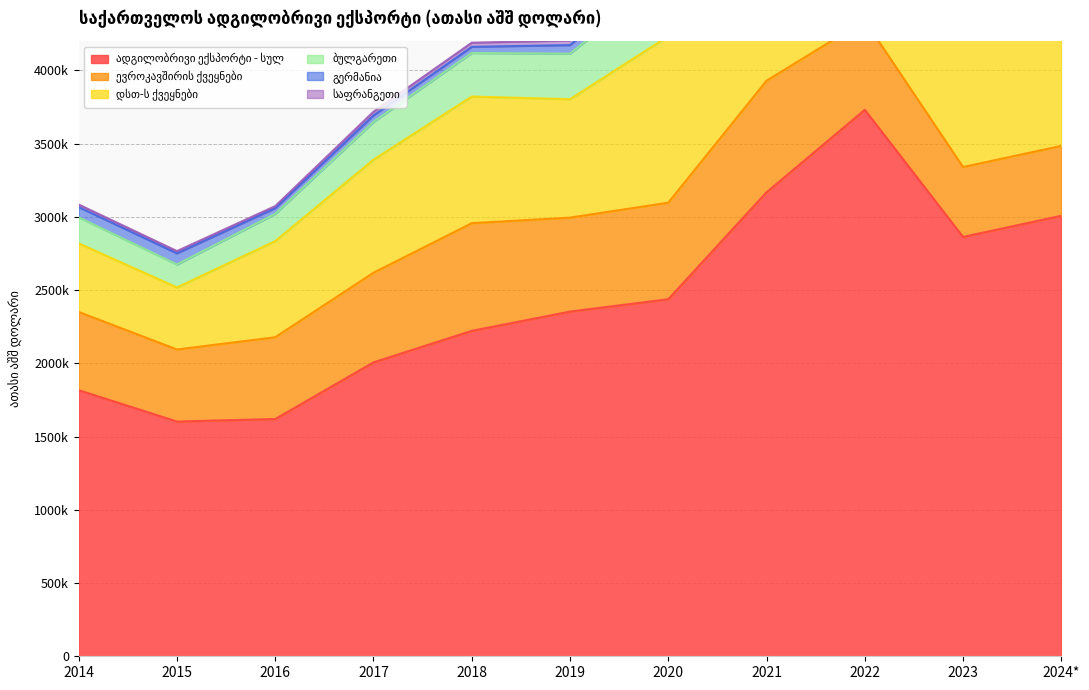

What is the spread (max minus min) of values at 2024*?

2961420.1